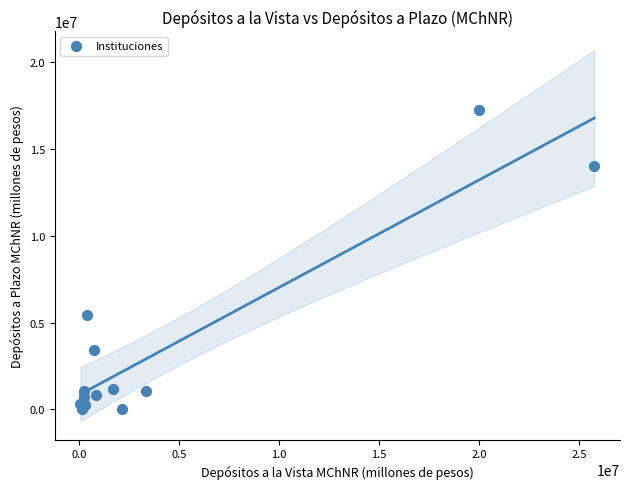

What Y value in the scatter plot is closest to 8639152?

5408916.0